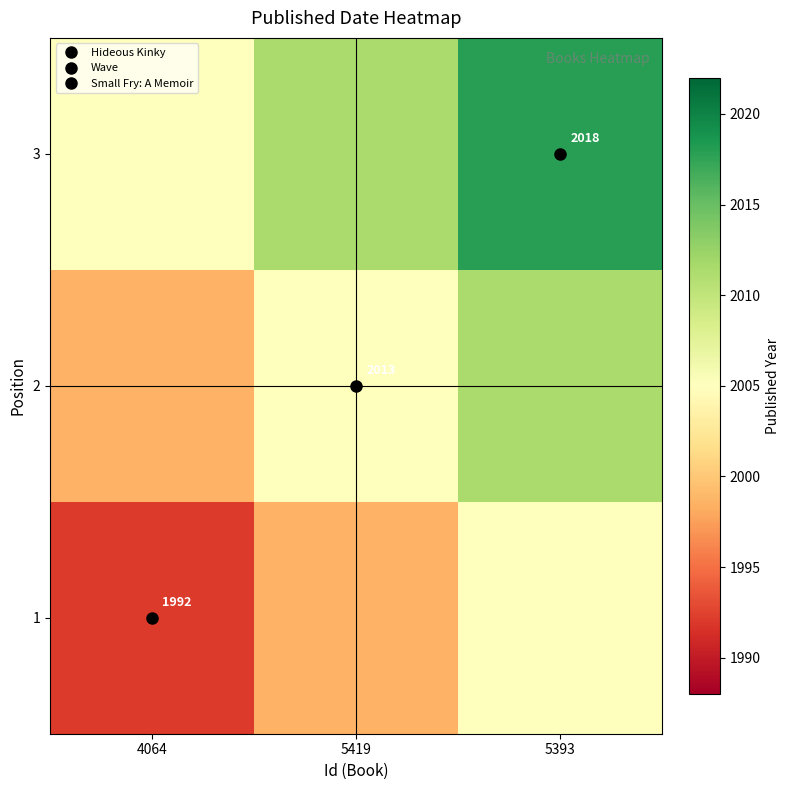

Is the value of 2 at 5419 greater than the value of 3 at 5419?

No